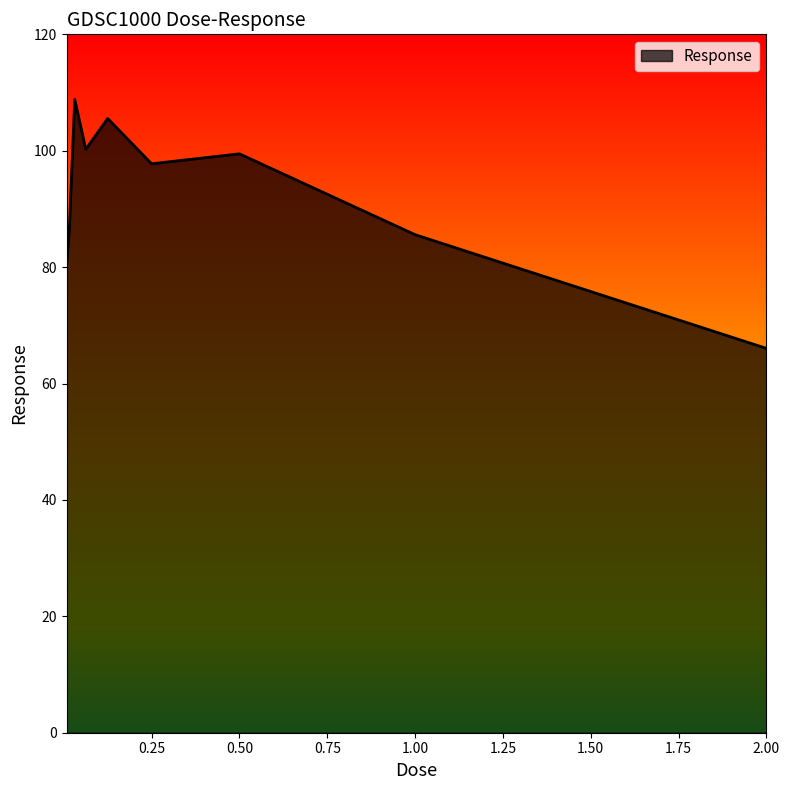

What is the difference between the maximum and minimum values?

42.8